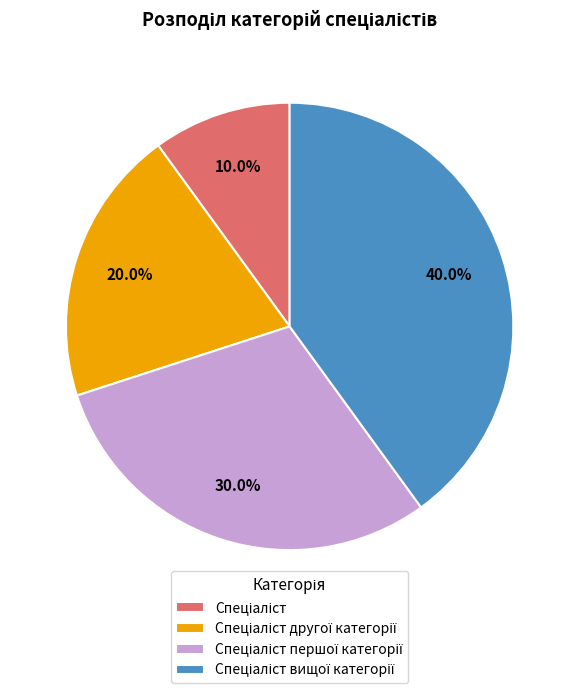

How many segments does this pie chart have?

4